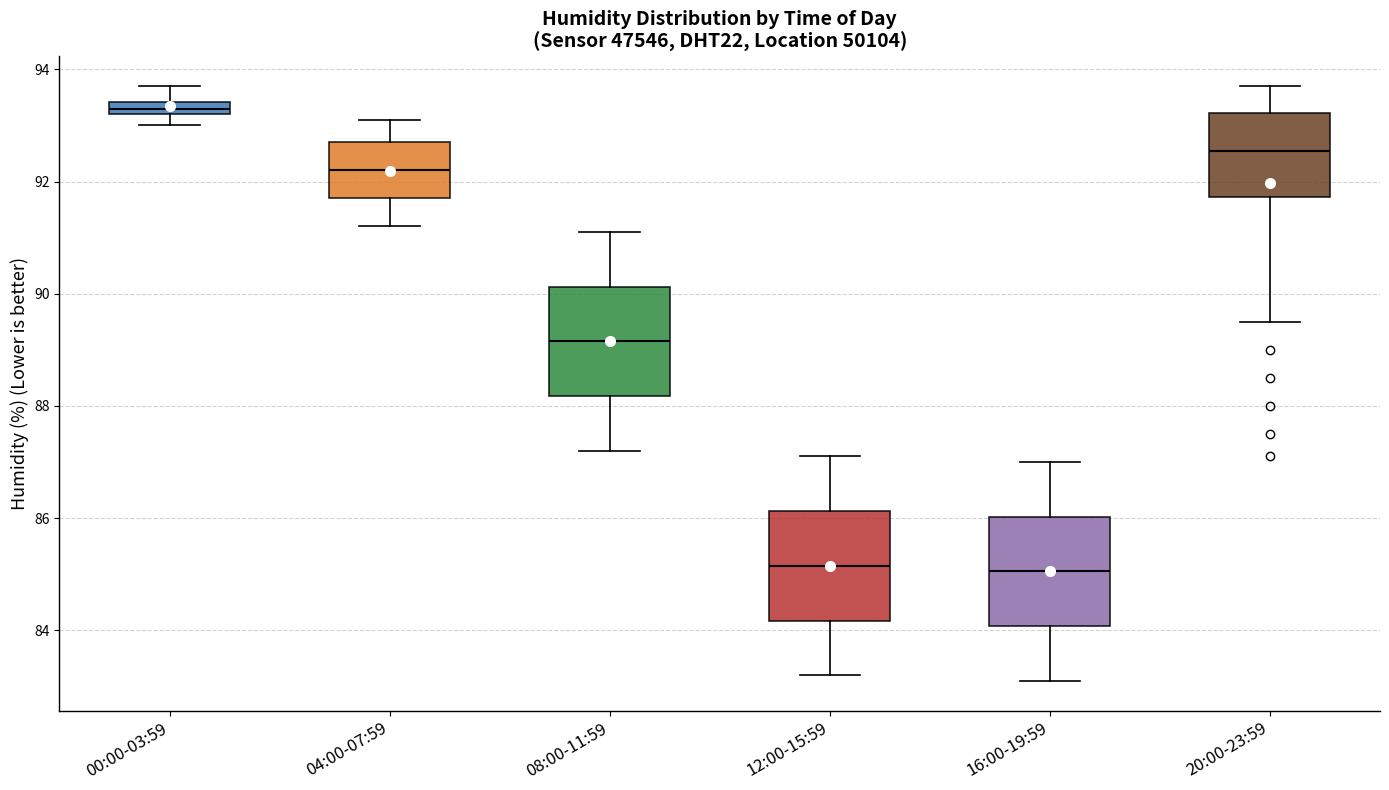

Where does the median line of the box for 04:00-07:59 sit on the y-axis? The values are not printed on the chart, so give them approximately, as read against the axis.

92.2